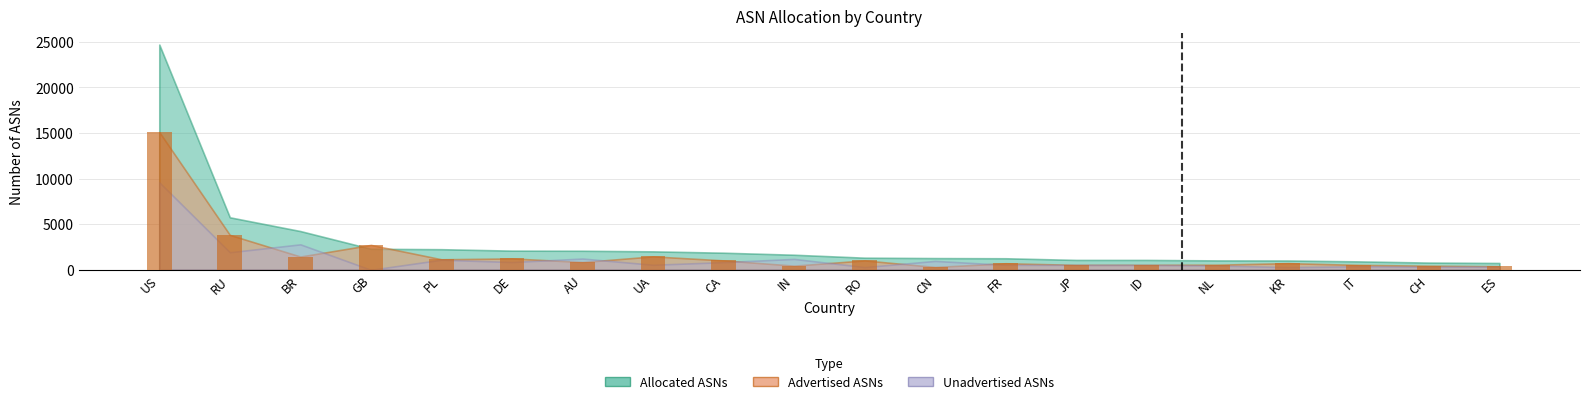

What value does the data have at RO?

1030